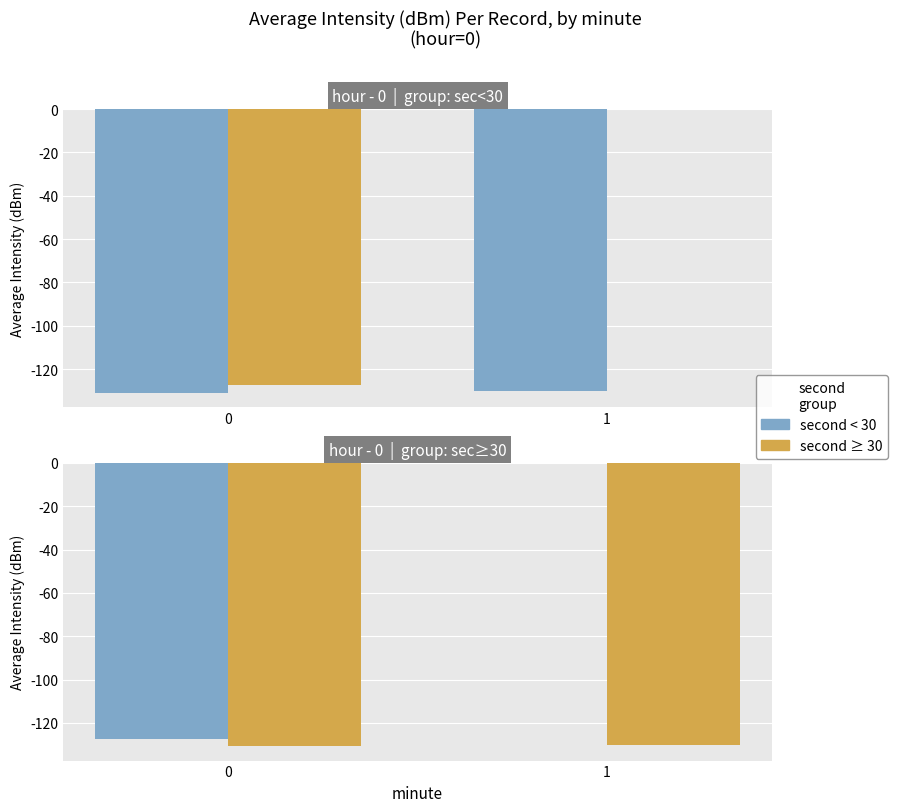

The chart shows a value of -226.0 at 0. True or false?

False